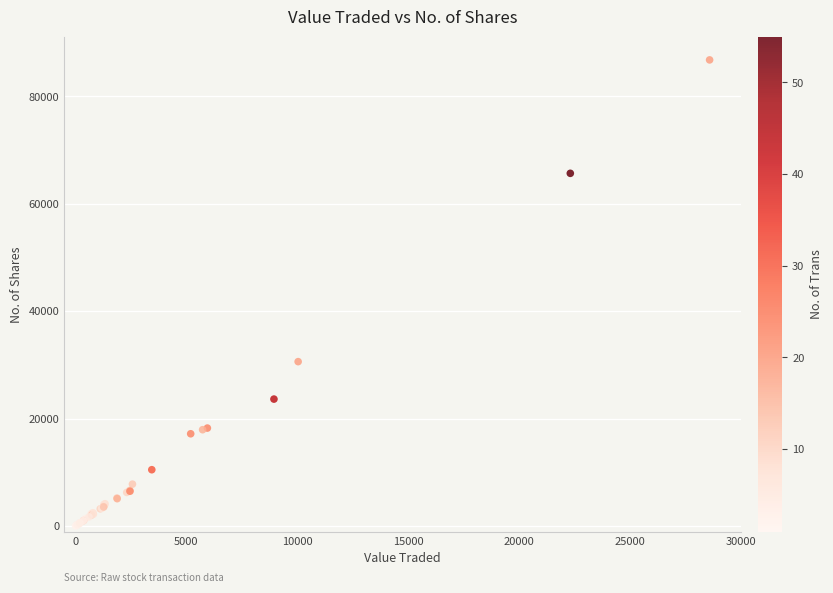

What Y value in the scatter plot is closest to 43404?

30613